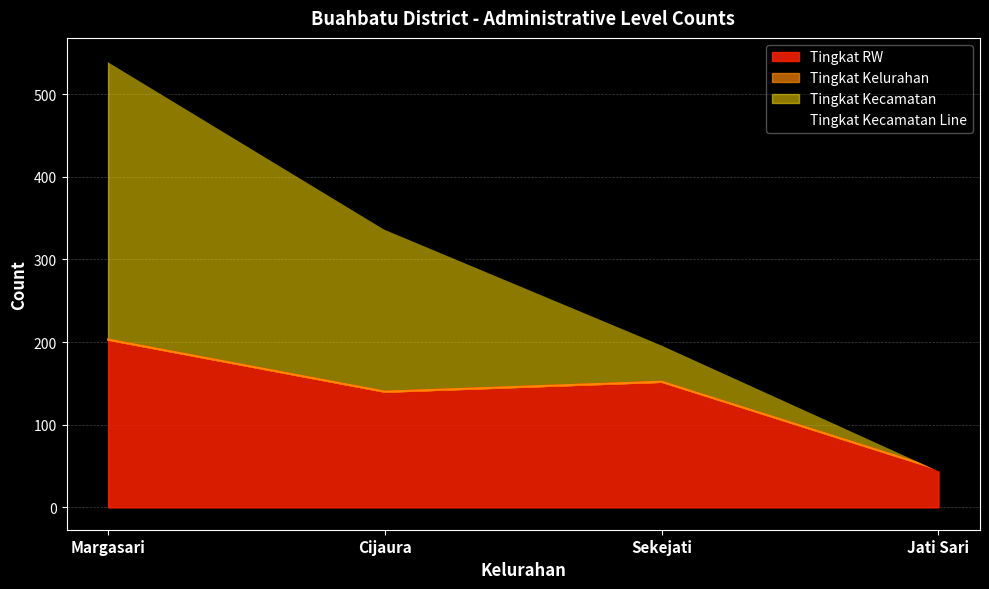

How many lines are shown in the chart?

1